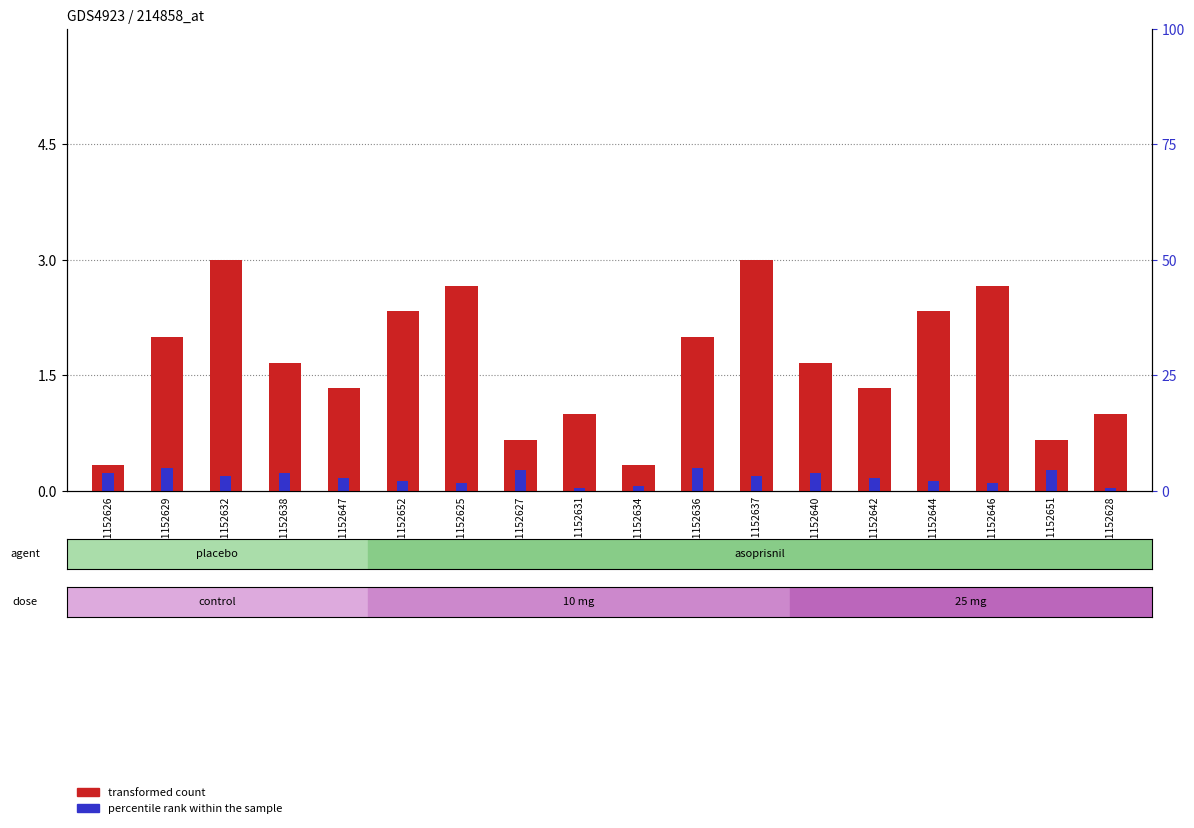

Between GSM1152647 and GSM1152636, which series saw the biggest shift?

transformed count